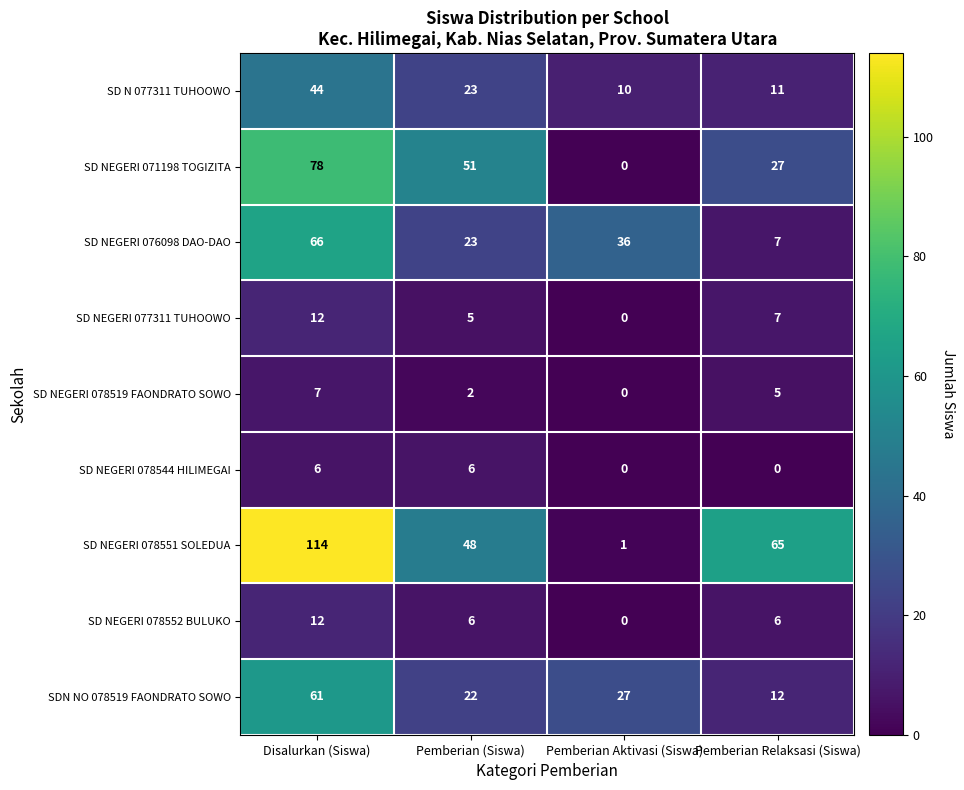

What is the greatest value displayed?

114